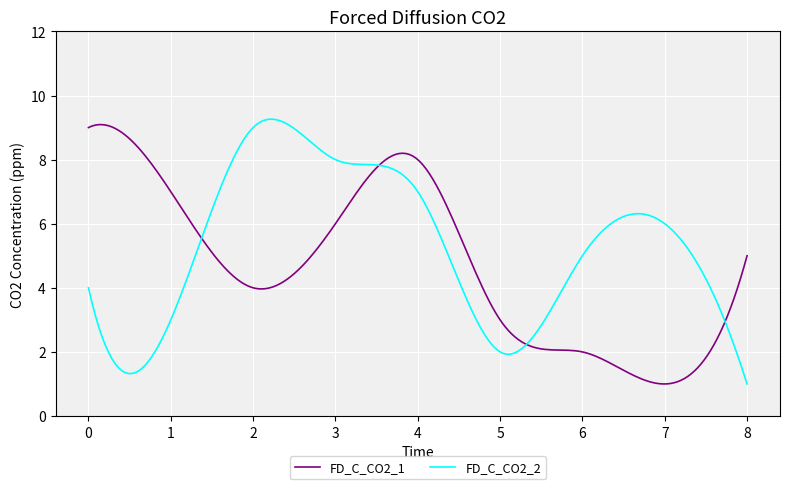

List the series in order of their overall mean, lowest first.

FD_C_CO2_1, FD_C_CO2_2